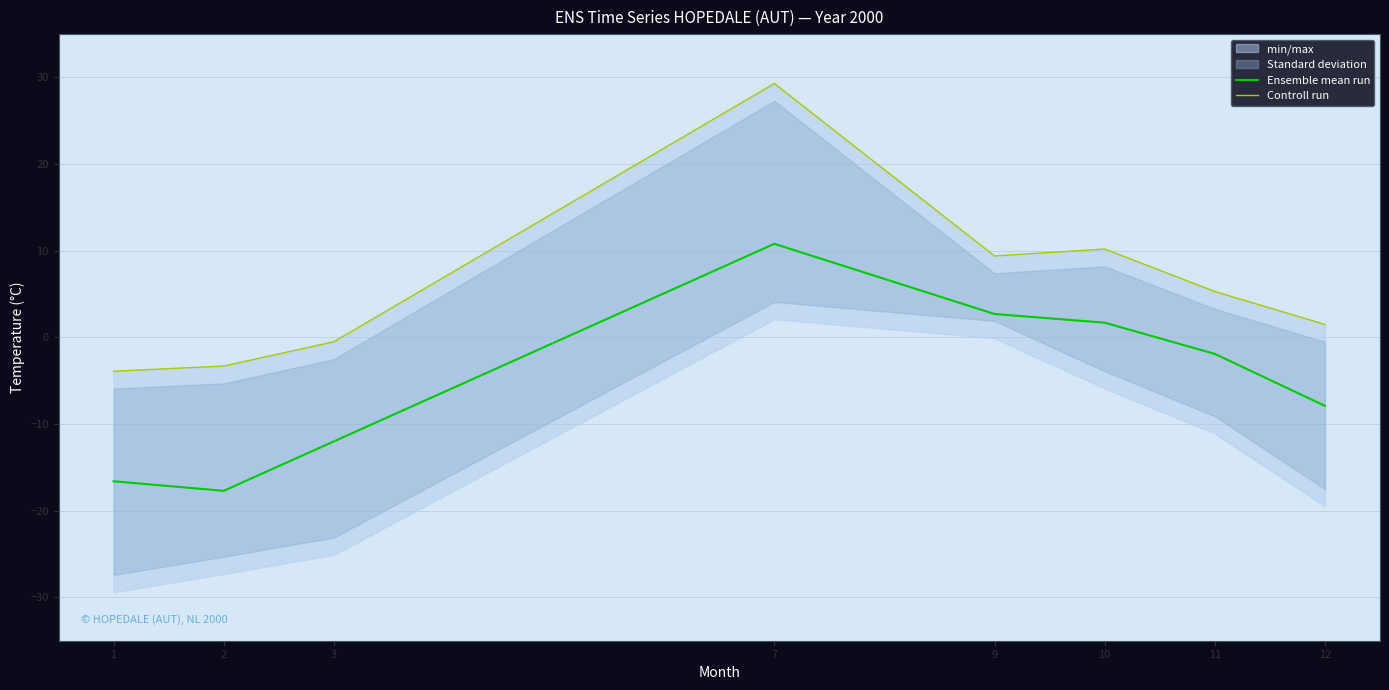

The Ensemble mean run series shows -3.4 at 12. True or false?

False